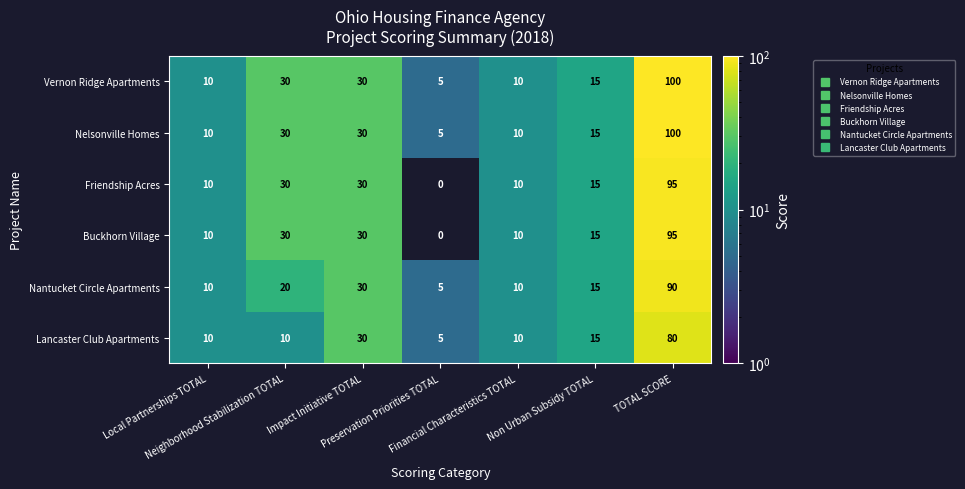

At how many categories does at least one series exceed 69?

1